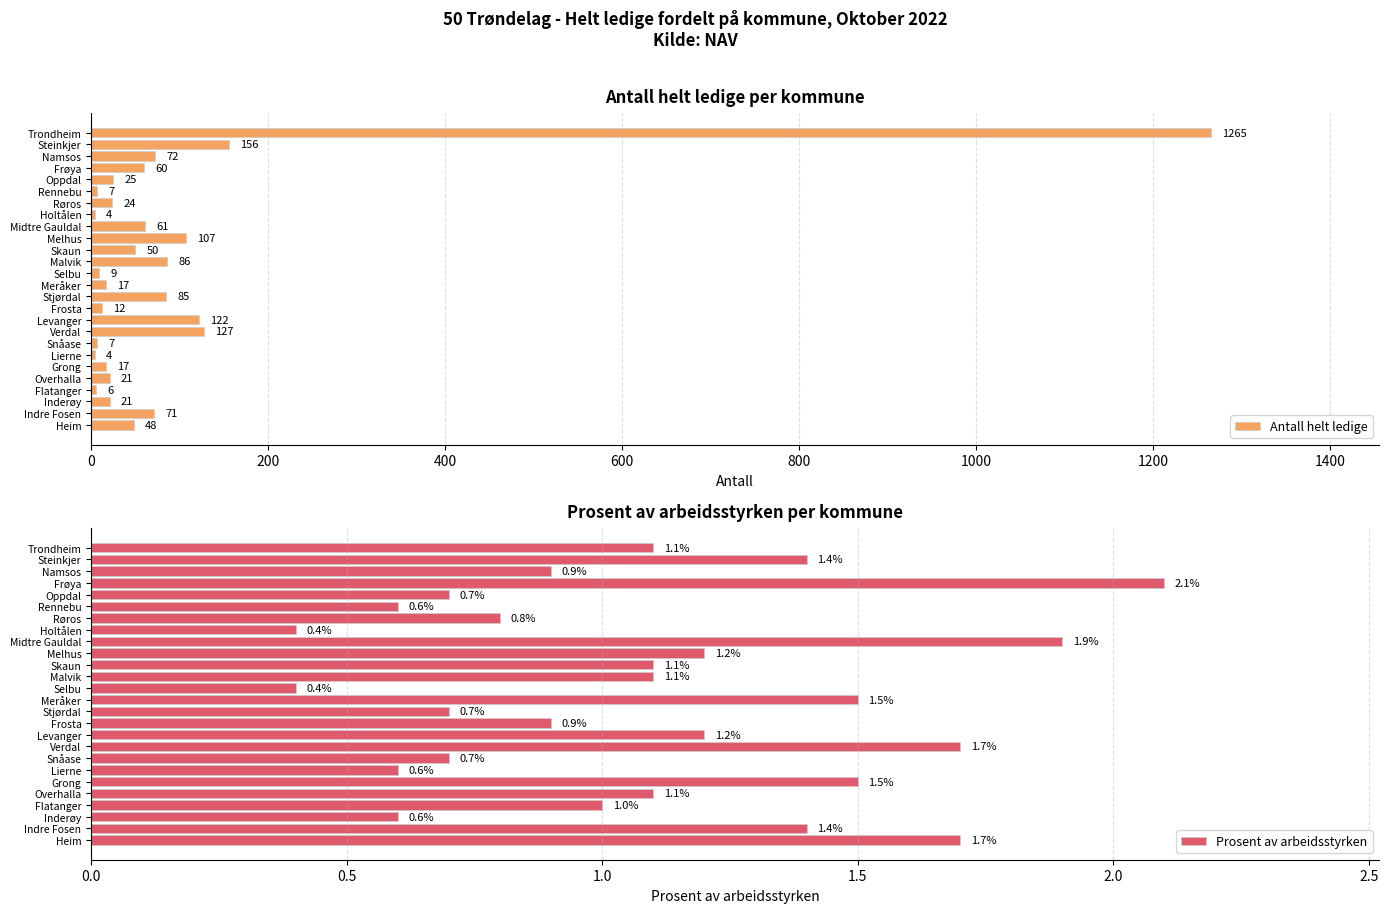

At which label is Antall helt ledige closest to 634?

Steinkjer